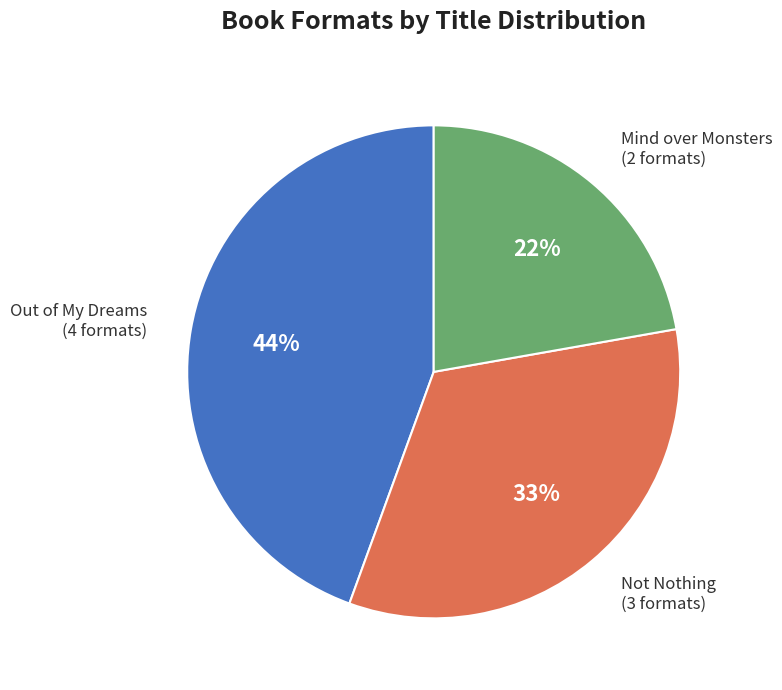

To the nearest percent, what is the average slice percentage?

33%